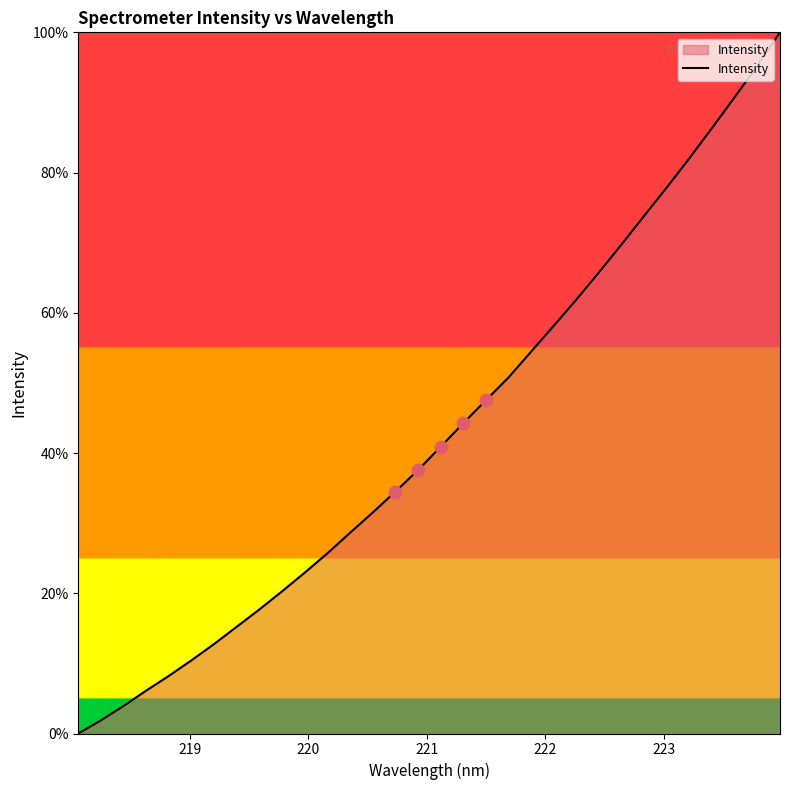

What is the greatest value displayed?

100.0